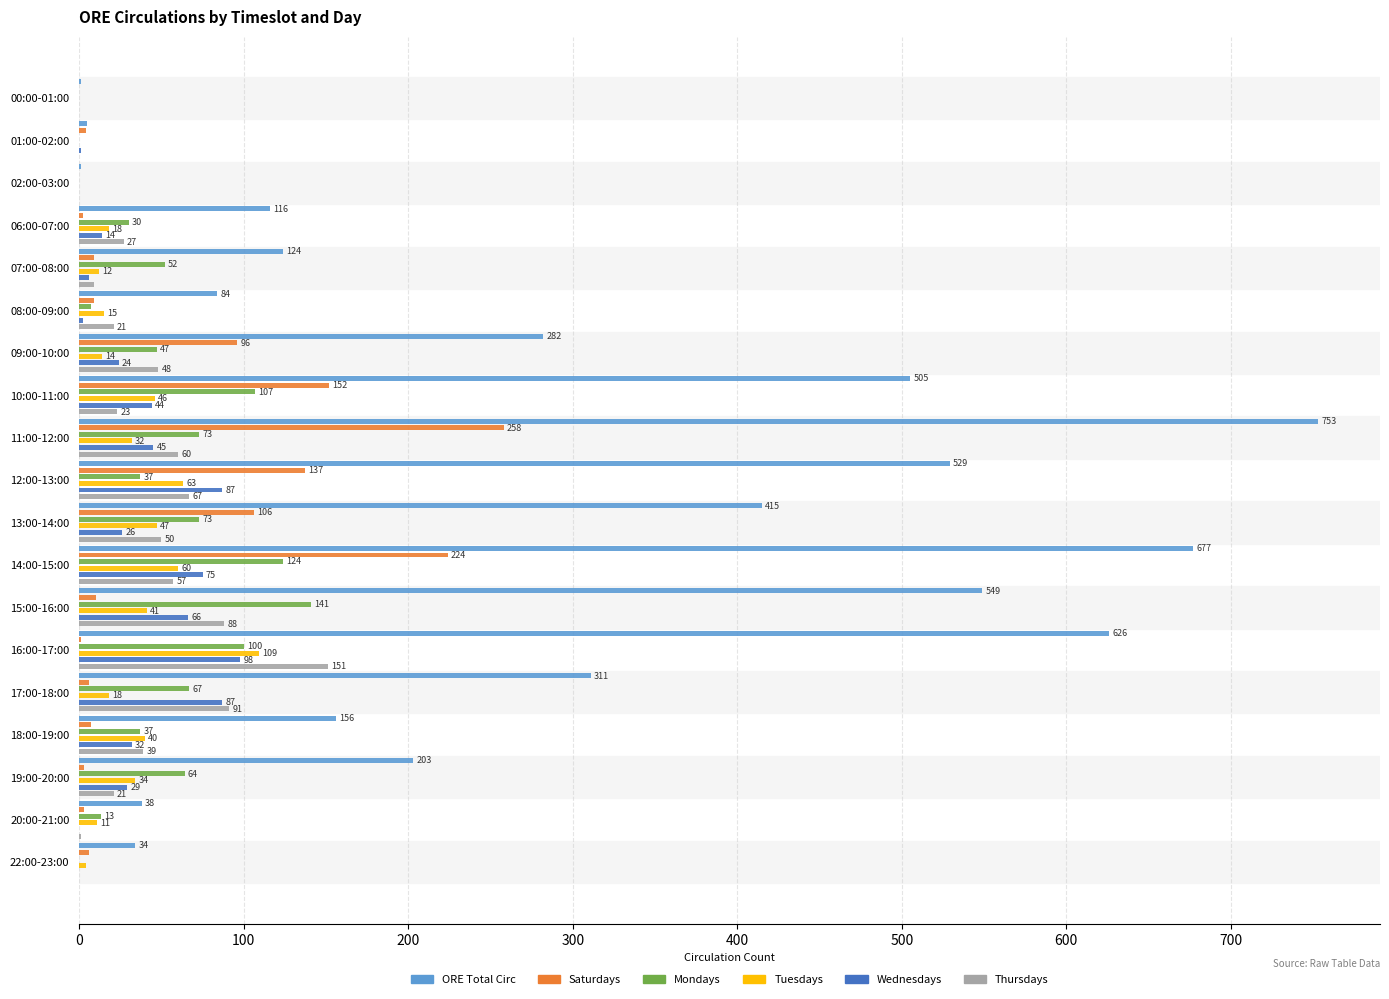

Reading left to right, transcribe all the data shown in this chart.

ORE Total Circ: 1	5	1	116	124	84	282	505	753	529	415	677	549	626	311	156	203	38	34
Saturdays: 0	4	0	2	9	9	96	152	258	137	106	224	10	1	6	7	3	3	6
Mondays: 0	0	0	30	52	7	47	107	73	37	73	124	141	100	67	37	64	13	0
Tuesdays: 0	0	0	18	12	15	14	46	32	63	47	60	41	109	18	40	34	11	4
Wednesdays: 0	1	0	14	6	2	24	44	45	87	26	75	66	98	87	32	29	0	0
Thursdays: 0	0	0	27	9	21	48	23	60	67	50	57	88	151	91	39	21	1	0